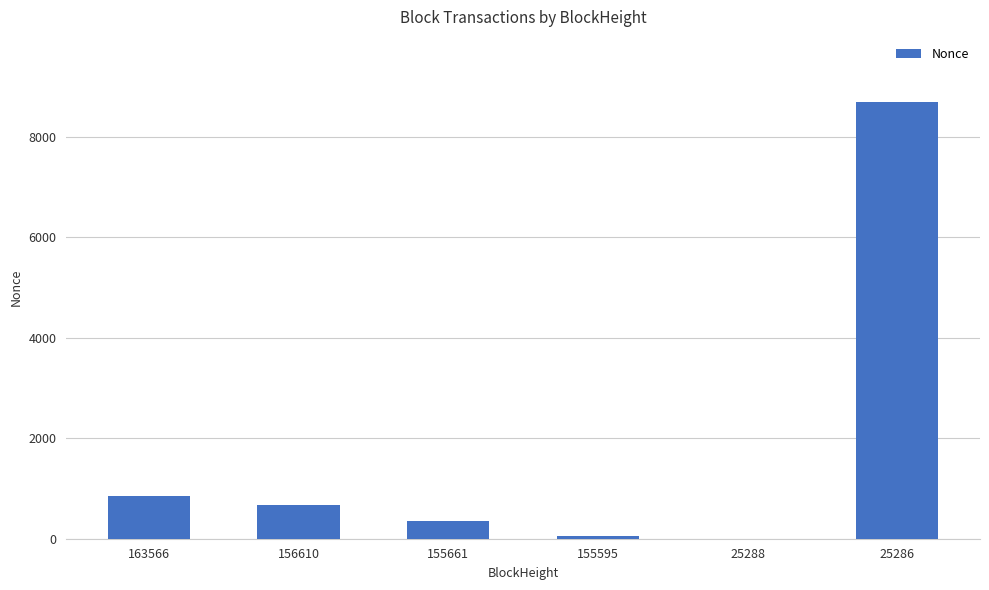

How many series are shown in this chart?

1